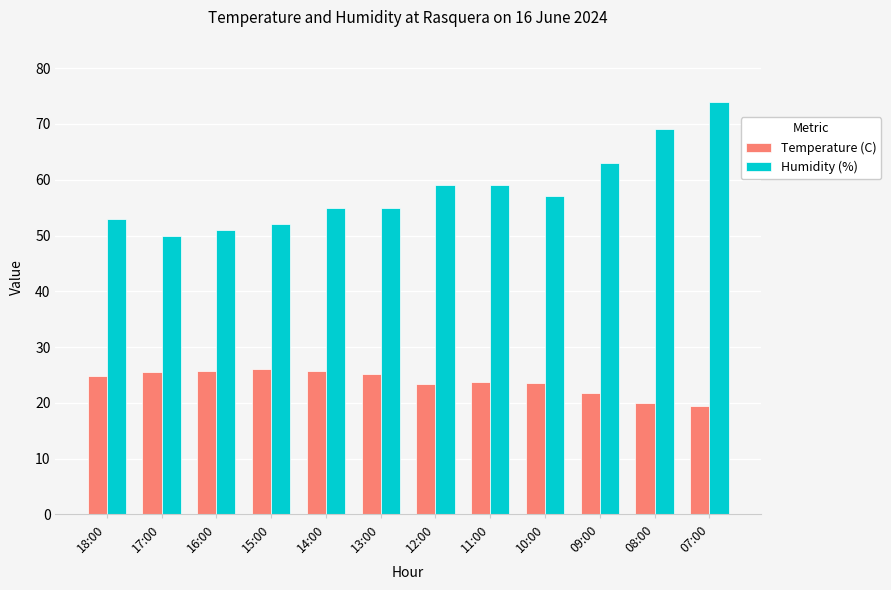

What is the maximum value for Humidity (%)?

74.0